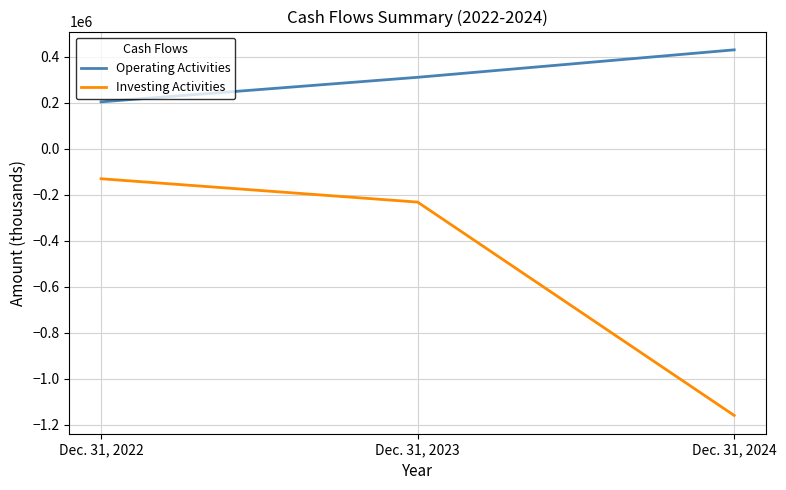

At which label is Investing Activities closest to -645489?

Dec. 31, 2023